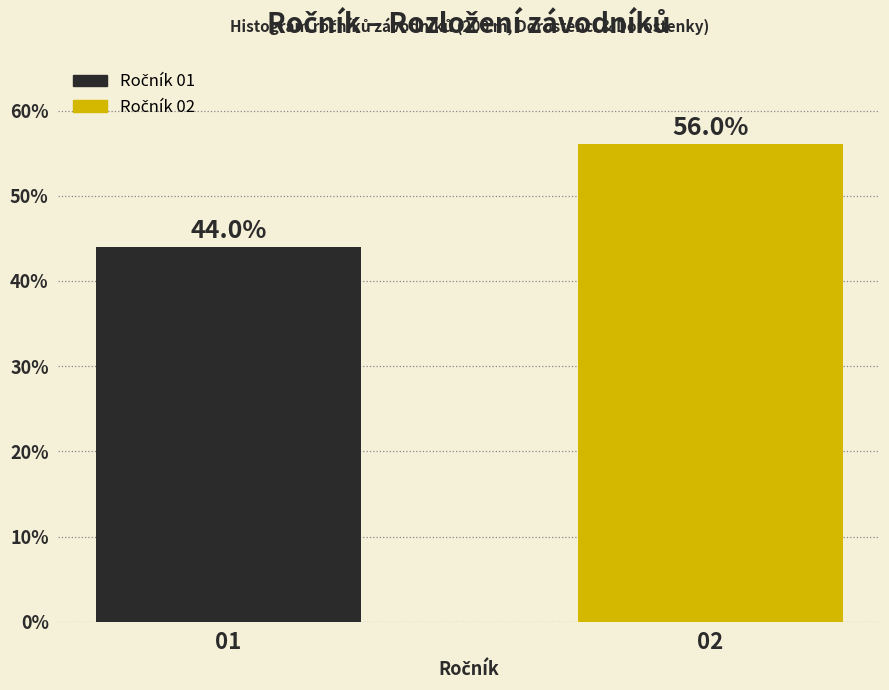

Reading left to right, list all the values displayed in this chart.

01=44.0	02=56.0